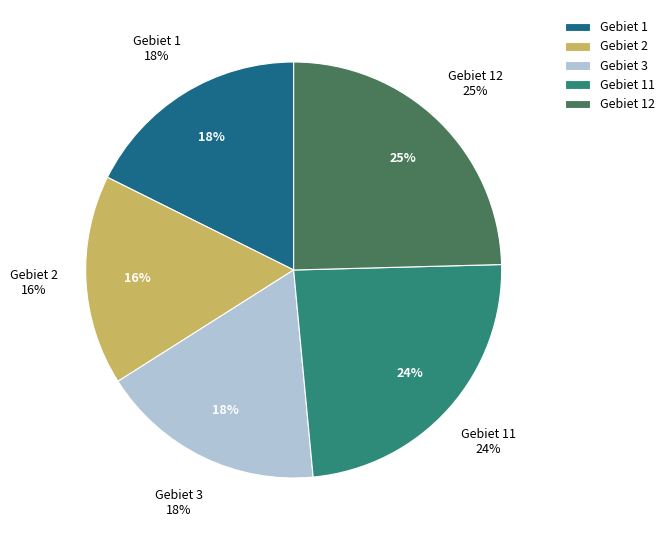

Which slice is the smallest?

2